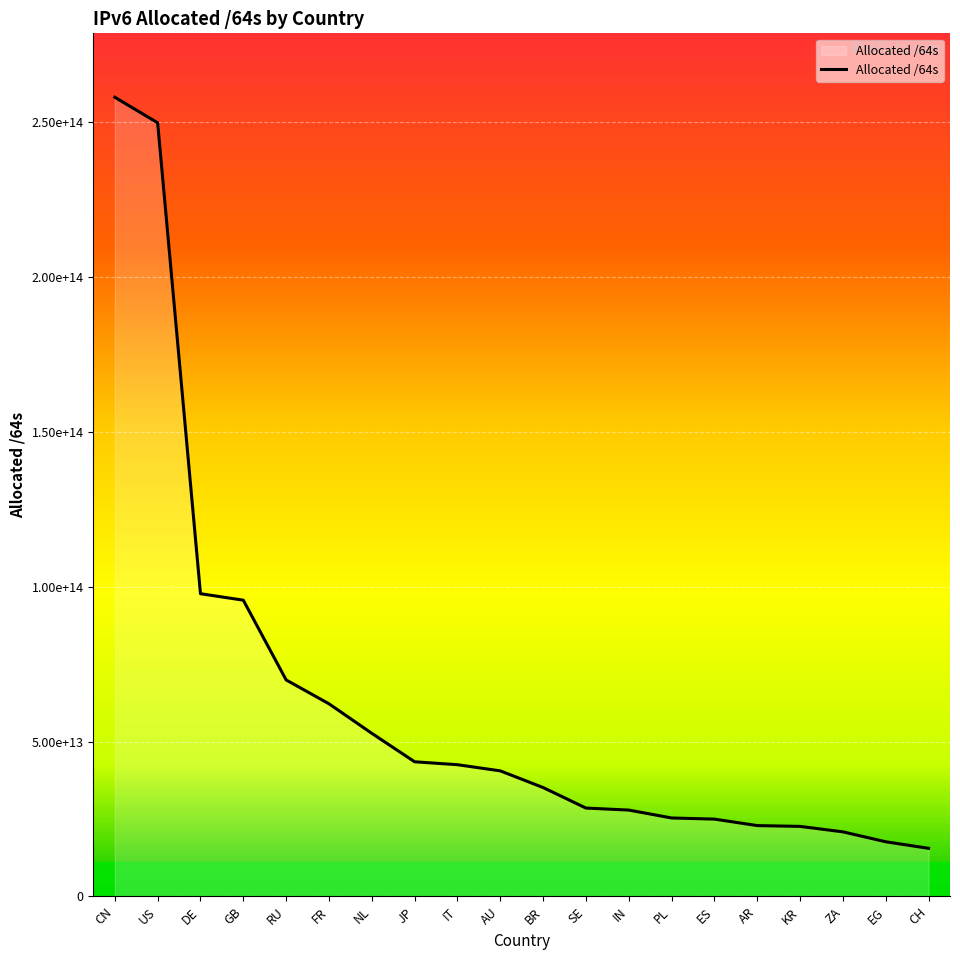

Does the chart display data point markers on the line(s)?

No